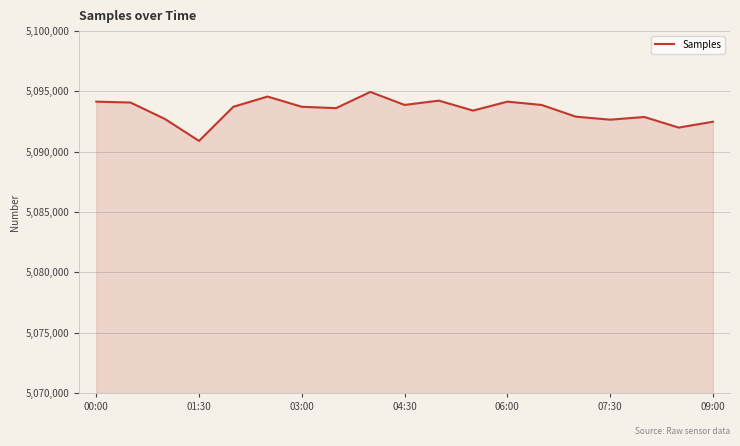

What is the smallest value displayed?

5090895